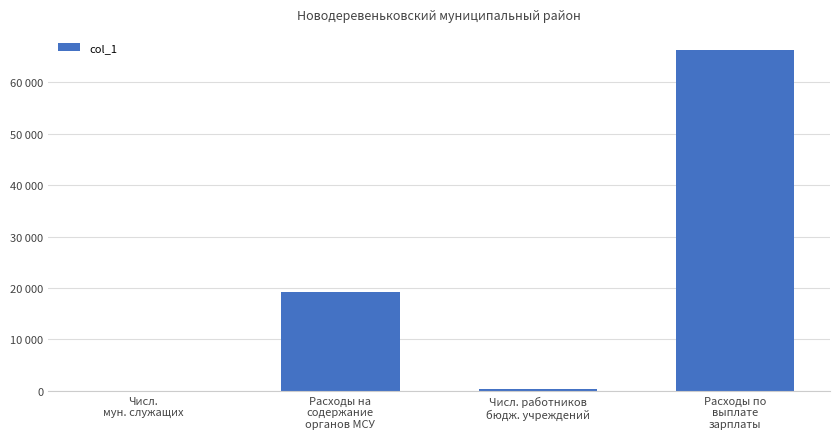

List the labels in order of value, largest first.

Расходы по
выплате
зарплаты, Расходы на
содержание
органов МСУ, Числ. работников
бюдж. учреждений, Числ.
мун. служащих